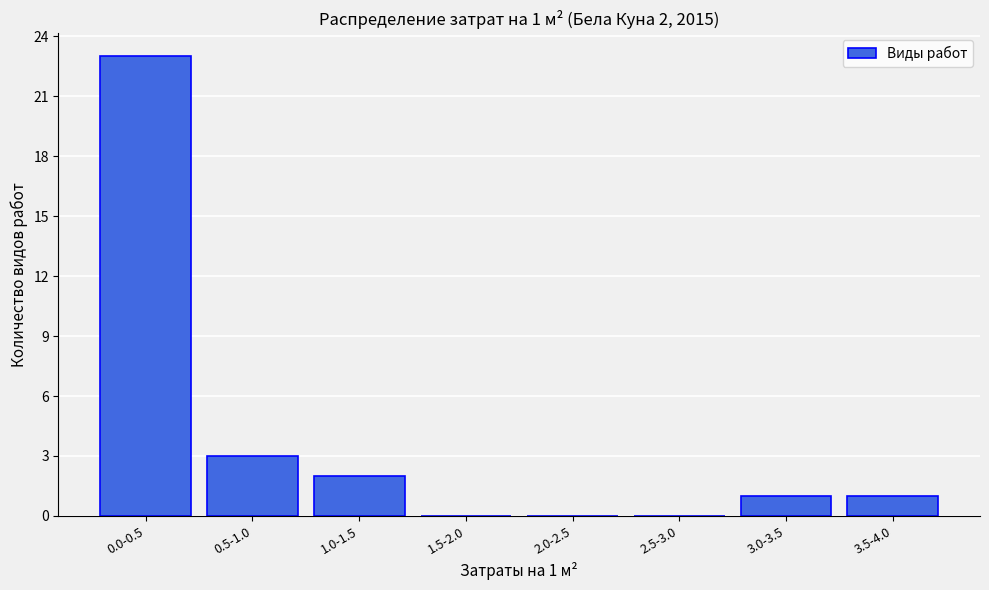

Reading left to right, transcribe all the data shown in this chart.

0.0-0.5=23	0.5-1.0=3	1.0-1.5=2	1.5-2.0=0	2.0-2.5=0	2.5-3.0=0	3.0-3.5=1	3.5-4.0=1